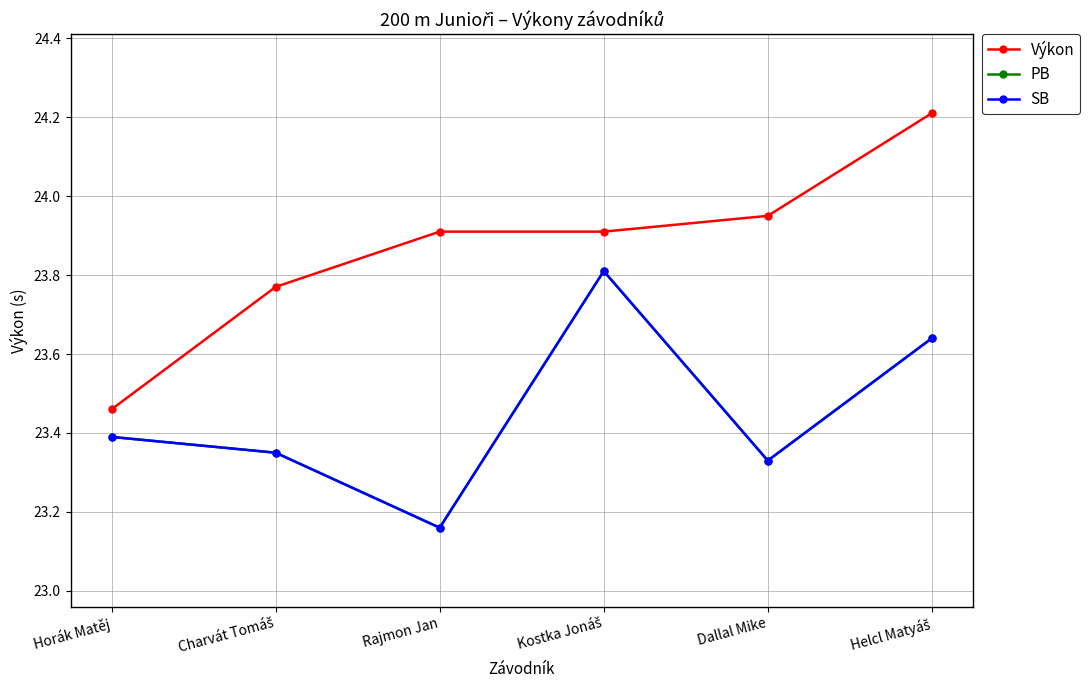

Which category has the lowest value across all series?

Rajmon Jan